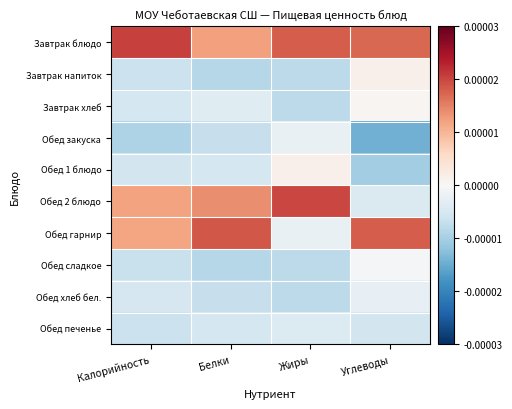

Reading right to left, list all the values displayed in this chart.

Завтрак блюдо: Углеводы=1.7	Жиры=1.8	Белки=1.2	Калорийность=2.0
Завтрак напиток: Углеводы=0.1	Жиры=-0.8	Белки=-0.8	Калорийность=-0.6
Завтрак хлеб: Углеводы=0.0	Жиры=-0.8	Белки=-0.4	Калорийность=-0.5
Обед закуска: Углеводы=-1.4	Жиры=-0.2	Белки=-0.7	Калорийность=-0.9
Обед 1 блюдо: Углеводы=-1.0	Жиры=0.1	Белки=-0.5	Калорийность=-0.5
Обед 2 блюдо: Углеводы=-0.4	Жиры=2.0	Белки=1.4	Калорийность=1.2
Обед гарнир: Углеводы=1.8	Жиры=-0.2	Белки=1.9	Калорийность=1.2
Обед сладкое: Углеводы=-0.0	Жиры=-0.8	Белки=-0.8	Калорийность=-0.7
Обед хлеб бел.: Углеводы=-0.2	Жиры=-0.8	Белки=-0.7	Калорийность=-0.5
Обед печенье: Углеводы=-0.5	Жиры=-0.4	Белки=-0.5	Калорийность=-0.6